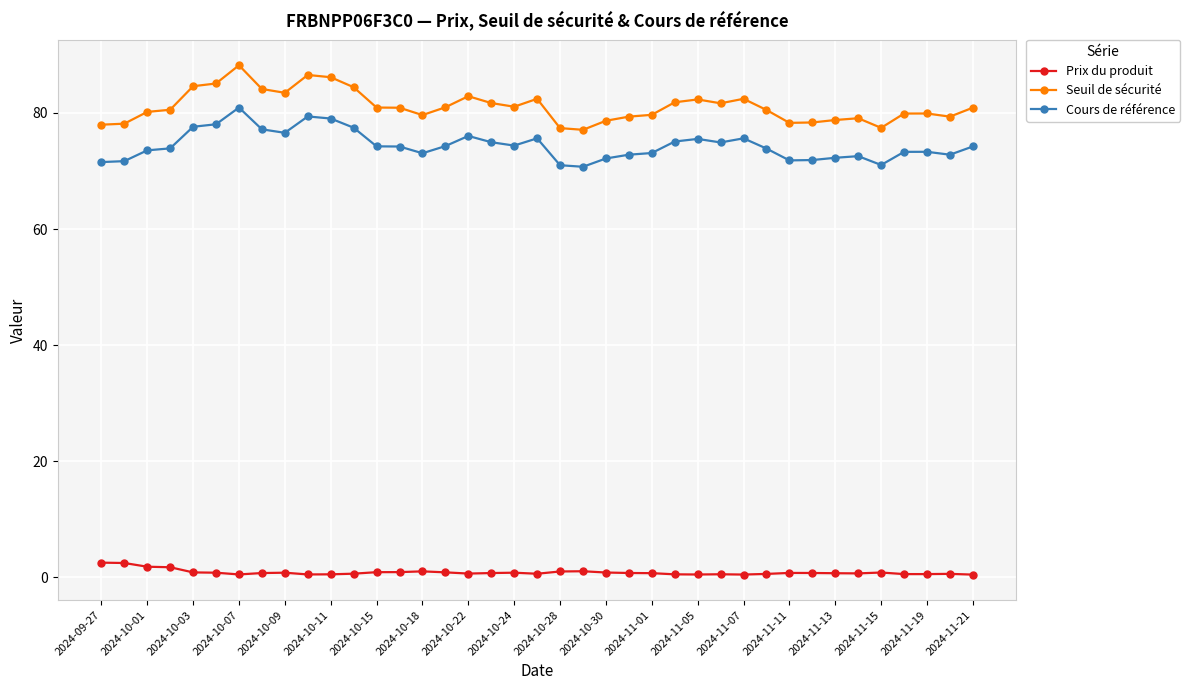

What is the minimum value shown in the chart?

0.5